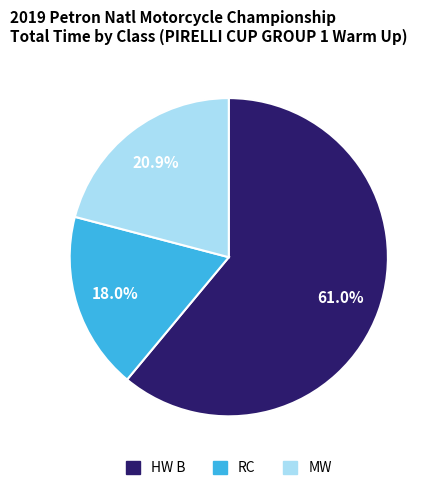

How many slices are in this pie chart?

3